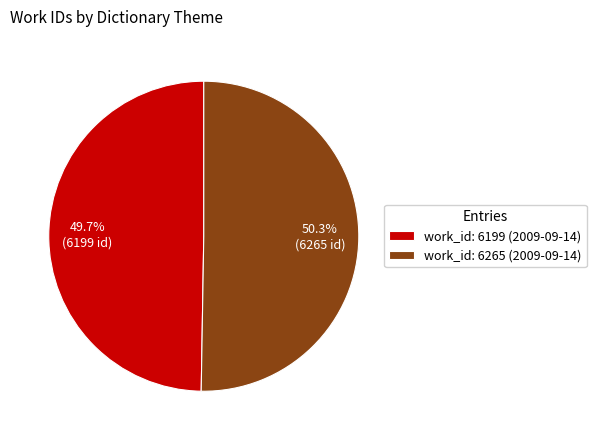

What is the largest slice in the pie chart?

work_id: 6265 (2009-09-14)